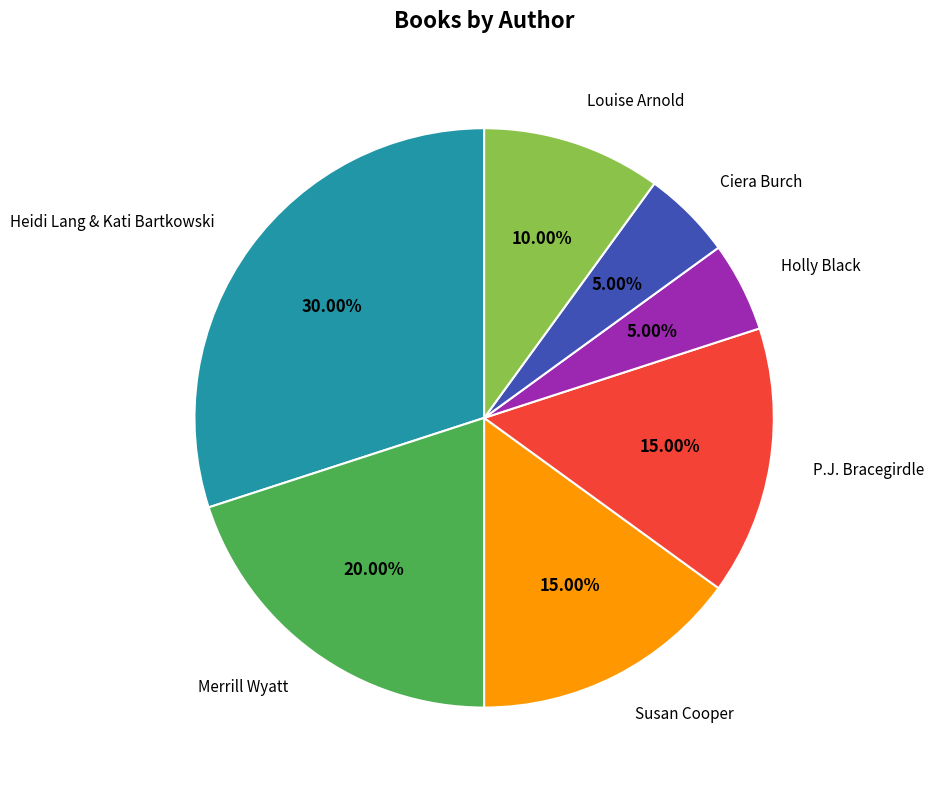

Is there any slice that represents more than half of the pie?

No